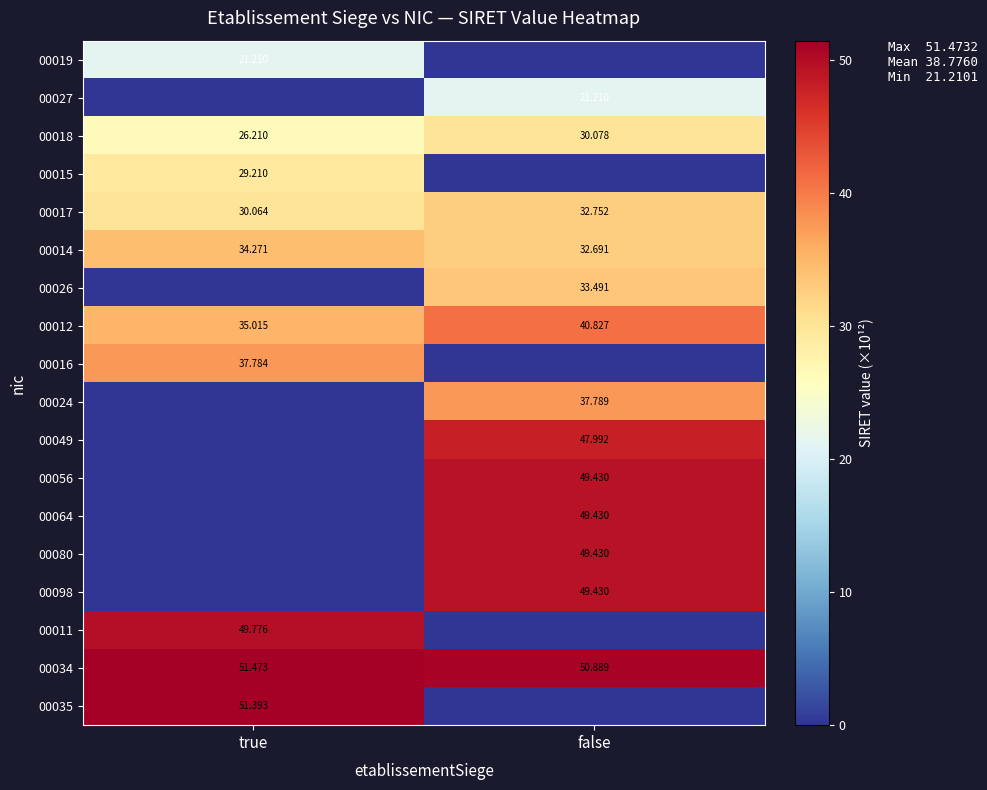

Is it true that 00064 equals 49.4 at false?

True